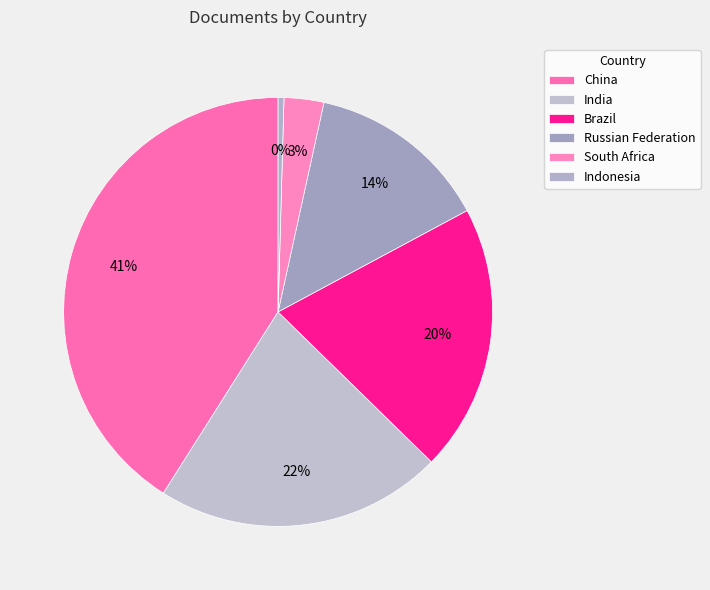

What portion of the pie excludes India?

78.3%